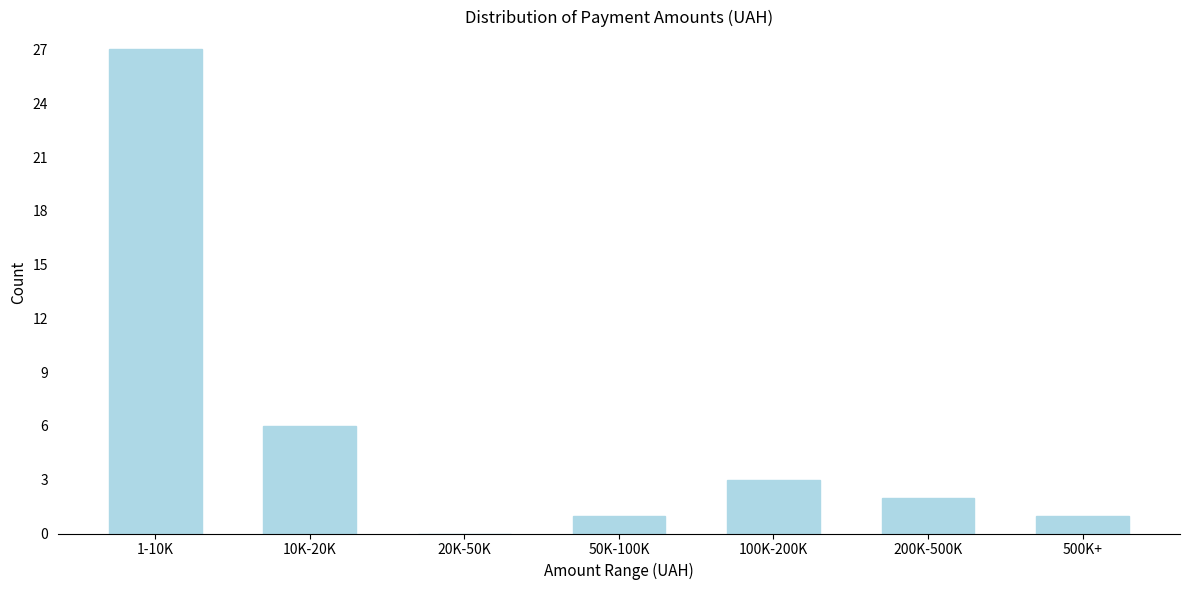

Reading left to right, what are all the values shown in this chart?

1-10K=27	10K-20K=6	20K-50K=0	50K-100K=1	100K-200K=3	200K-500K=2	500K+=1